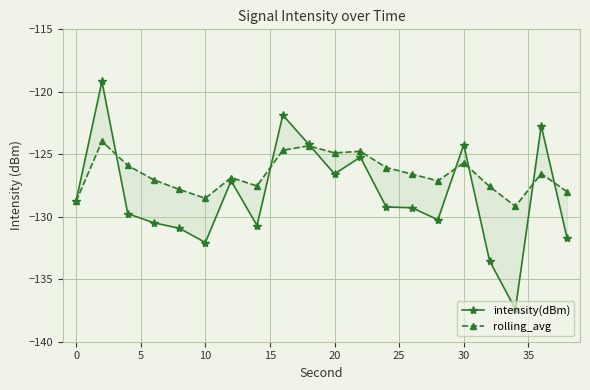

Is it true that intensity(dBm) equals -200.2 at 30?

False